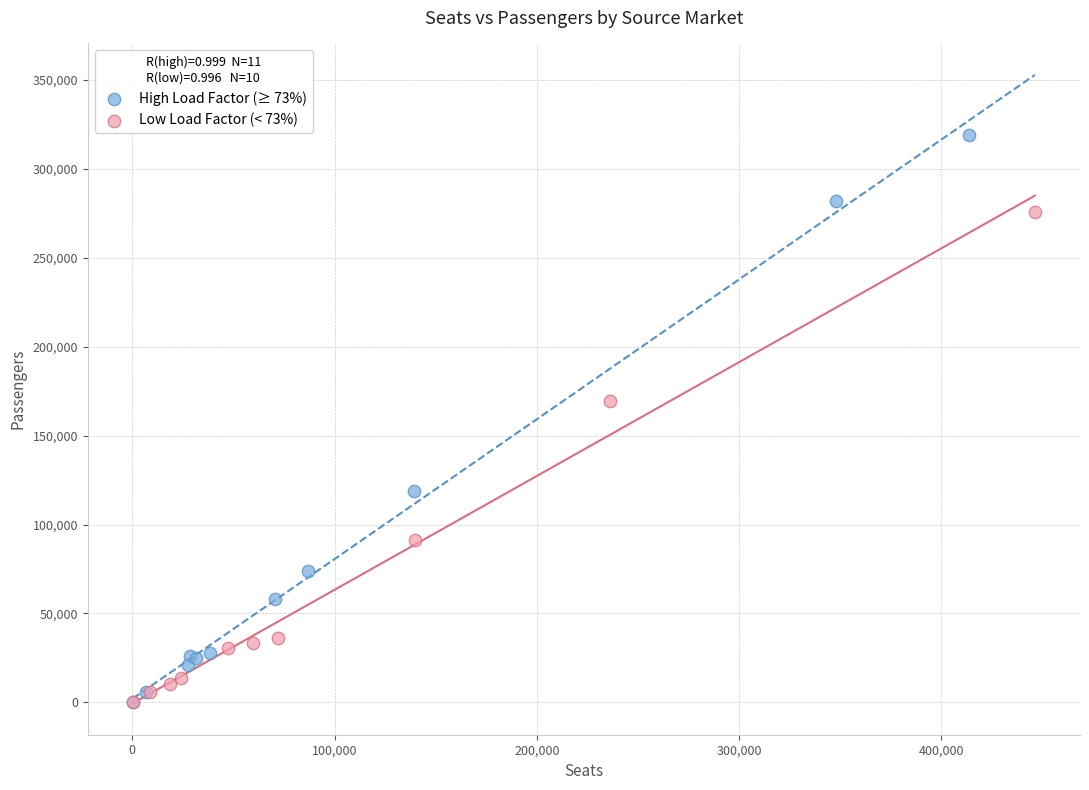

Which series has the widest spread of Y values?

High Load Factor (≥ 73%)